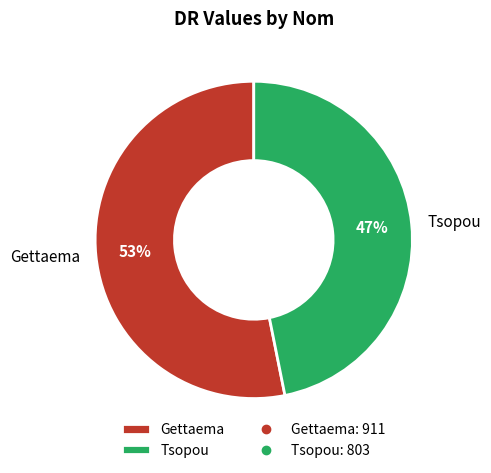

To the nearest percent, what portion does Tsopou represent?

47%